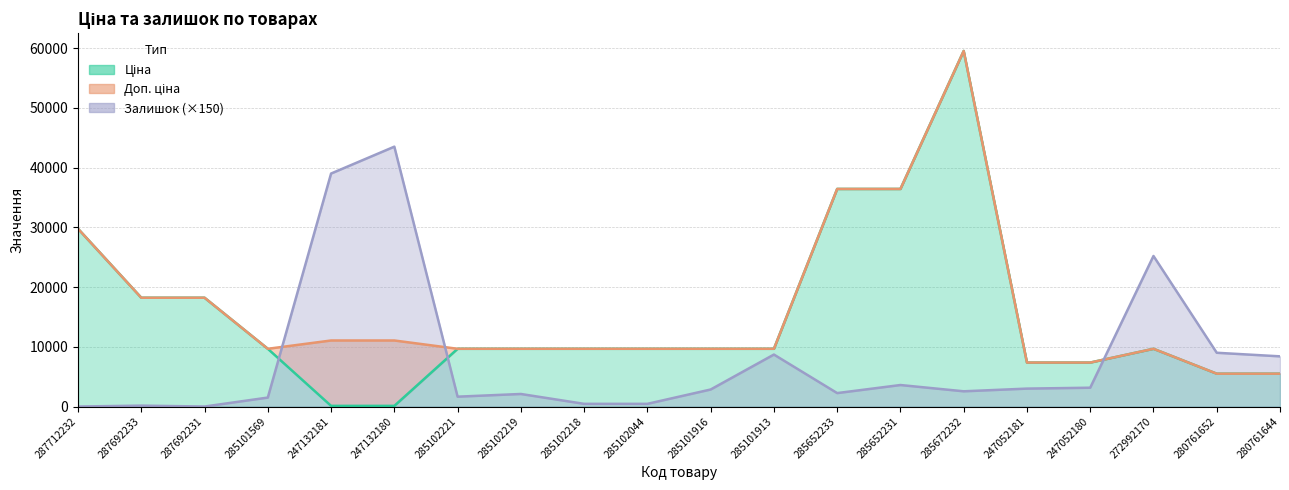

Which label corresponds to the largest value in the chart?

285672232